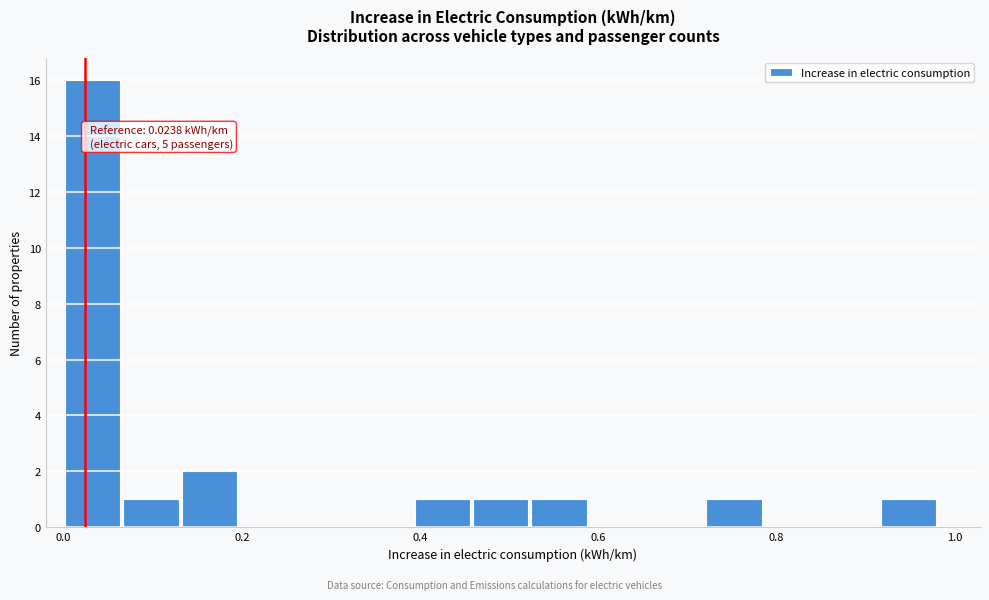

Around what value on the x-axis is the tallest bar? Give the approximate position of its centre, as read against the axis.

0.04